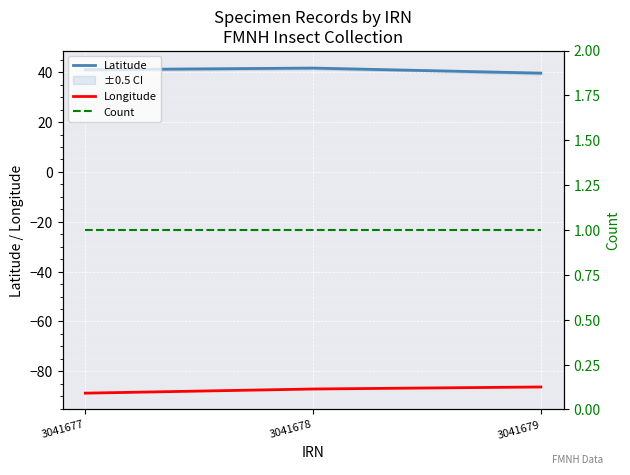

What are all the series names shown in the legend?

Latitude, Longitude, Count